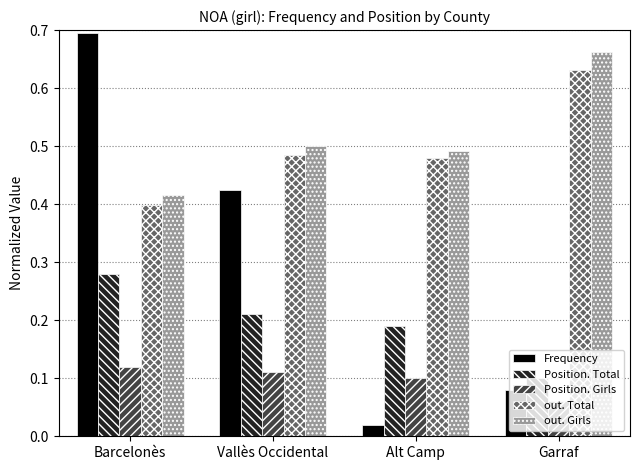

Where is out. Girls nearest to the value 0?

Barcelonès